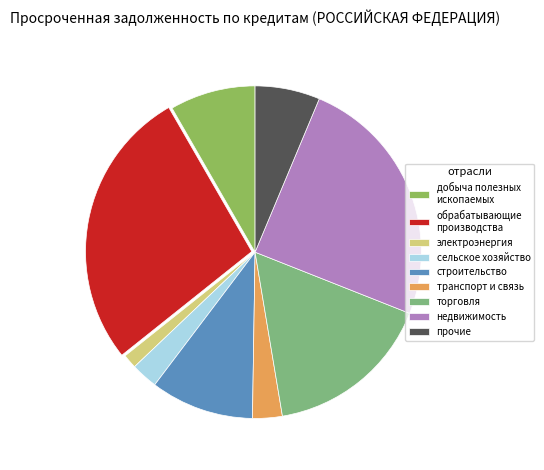

Combined, do торговля and электроэнергия account for over 50%?

No